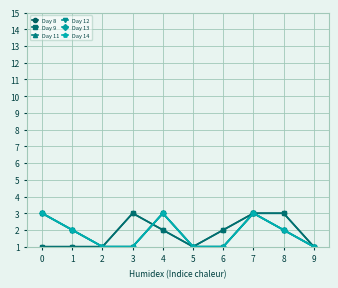

What is the total value across all series at 7?

18